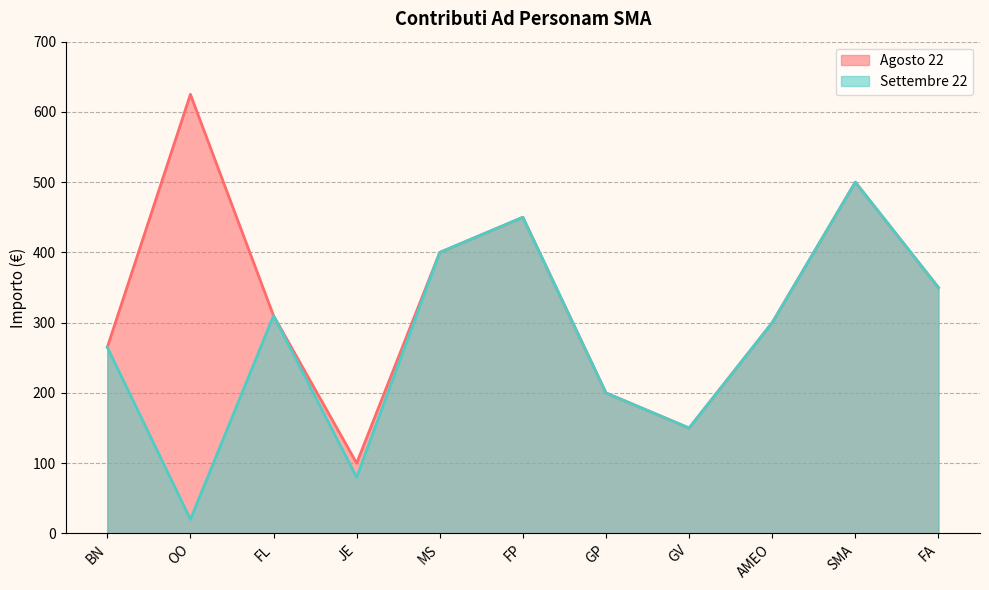

Reading right to left, what are all the values shown in this chart?

Agosto 22: 350	500	300	150	200	450	400	100	310	625	265
Settembre 22: 350	500	300	150	200	450	400	80	310	20	265